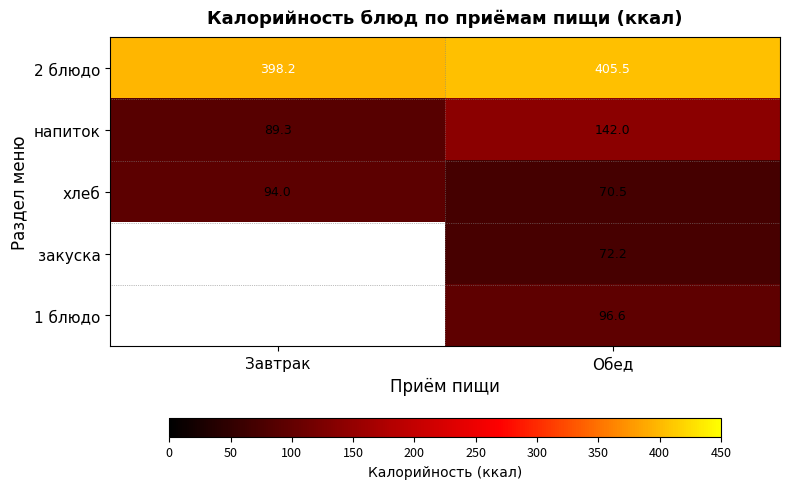

Rank the categories by 2 блюдо value from lowest to highest.

Завтрак, Обед